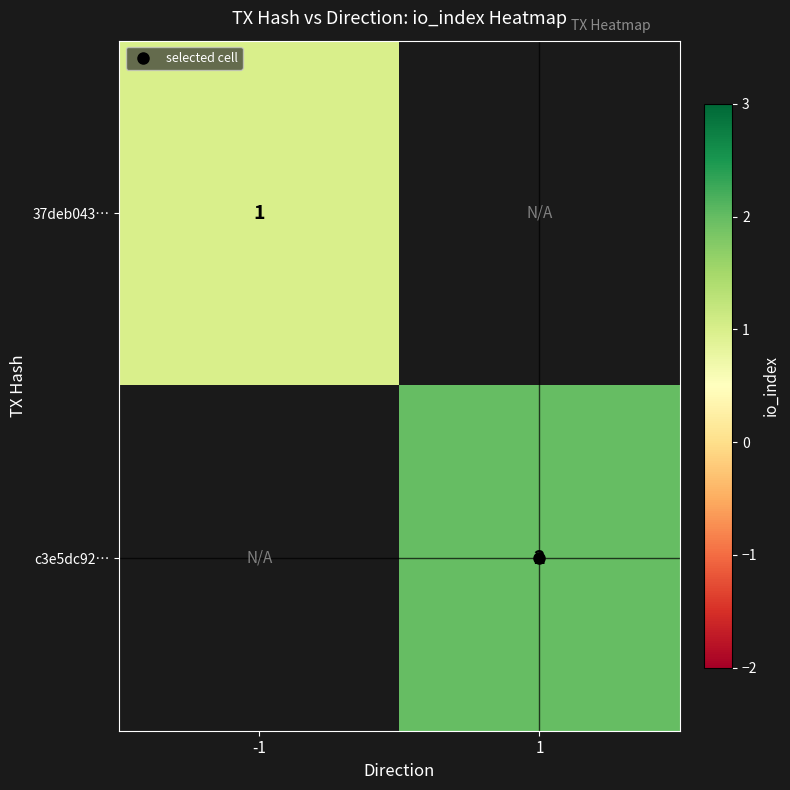

The value of 37deb043… at -1 is 1.0. True or false?

True